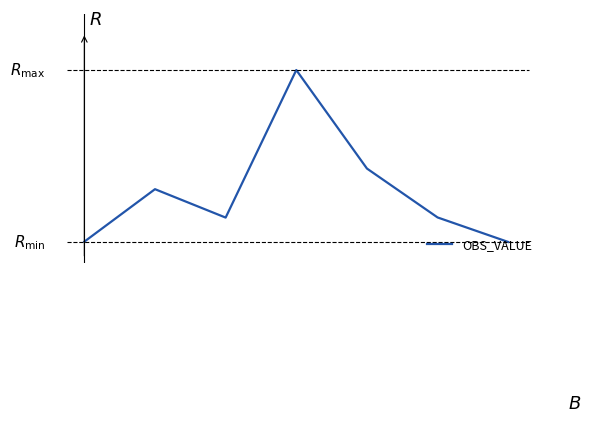

Is this an area chart (filled region under the line)?

No